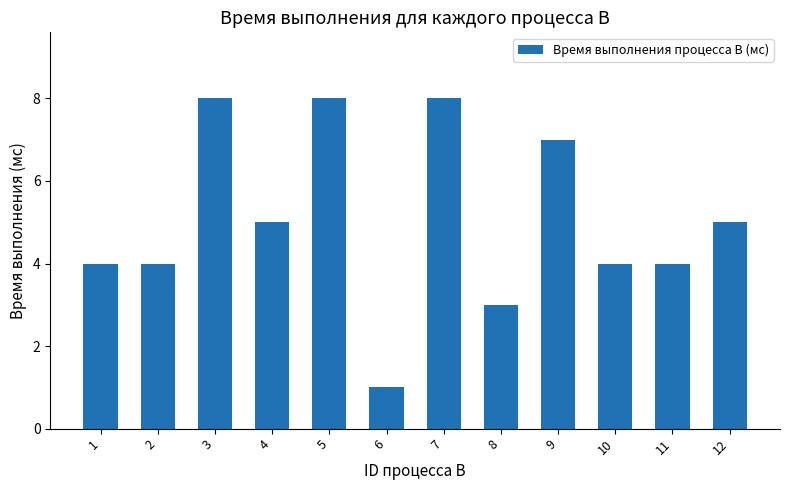

What is the difference between the values at 7 and 12?

3